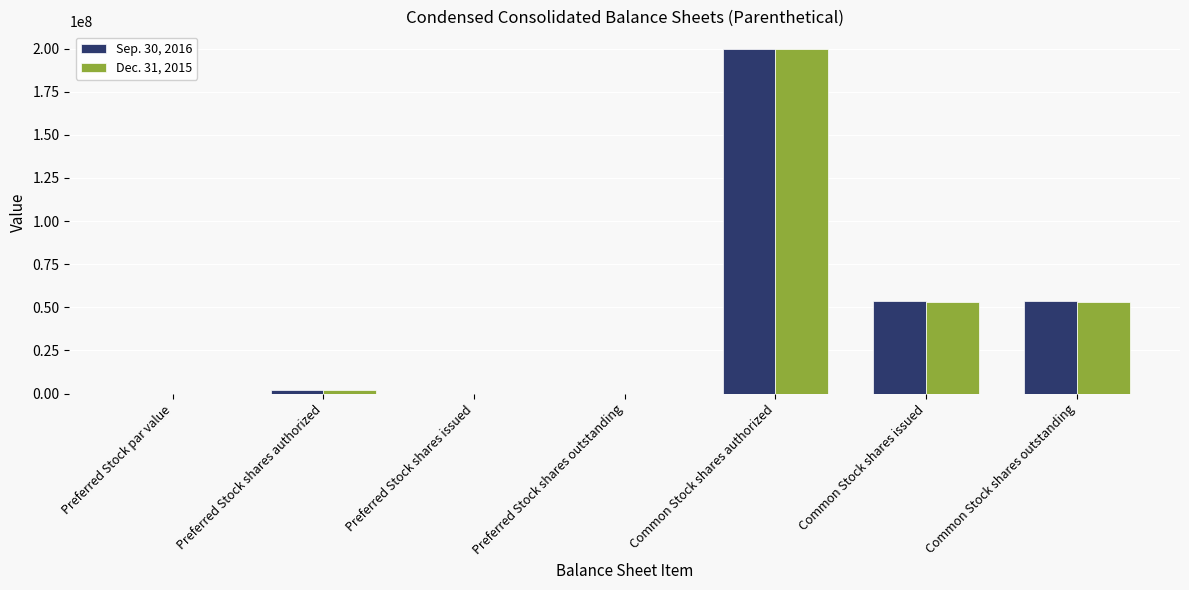

True or false: Dec. 31, 2015 has a value of 75562525 at Common Stock shares issued.

False